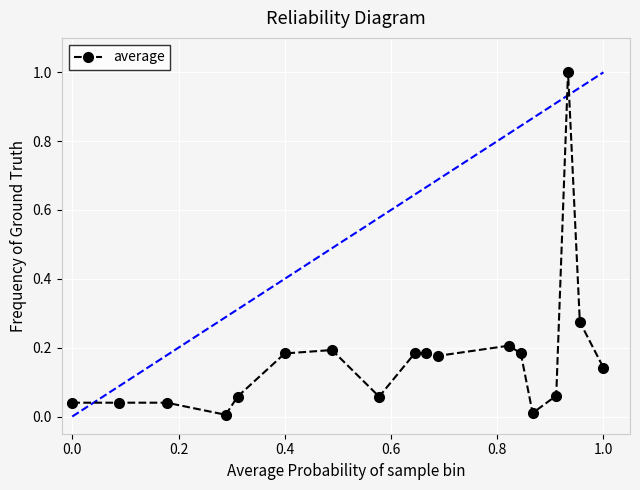

How many distinct data groups are displayed?

1